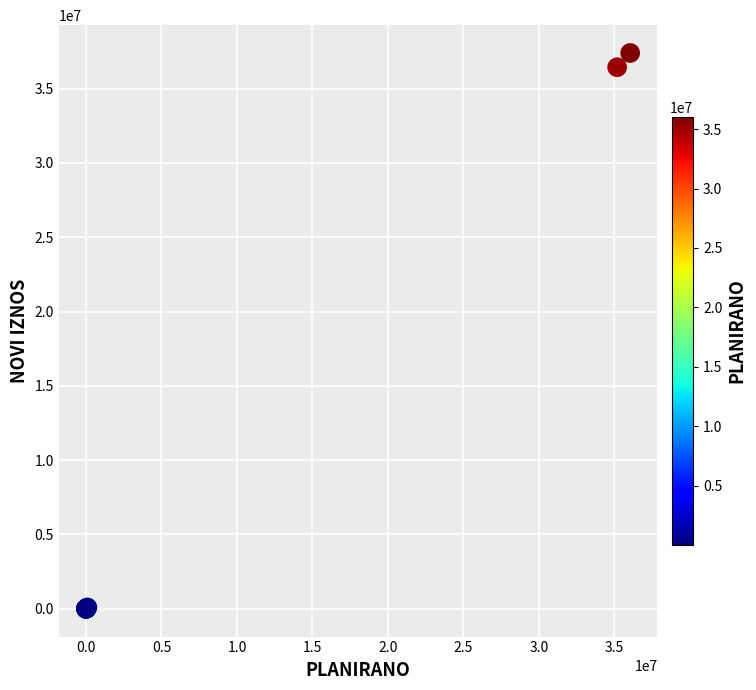

What Y value in the scatter plot is closest to 18700626?

36440602.0